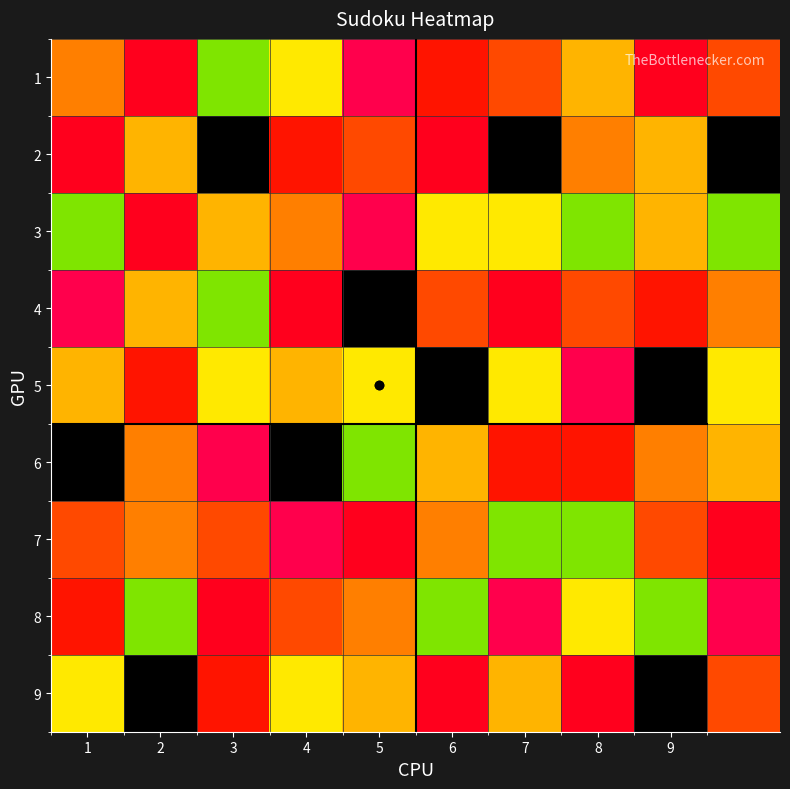

At how many categories does at least one series exceed 1?

10